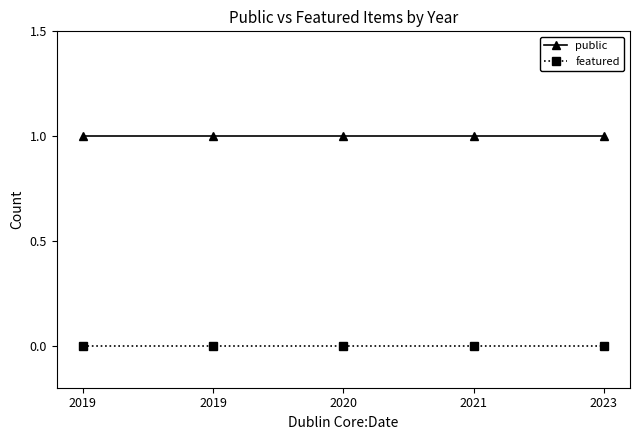

True or false: public has more than 2 points higher than both neighbors.

False